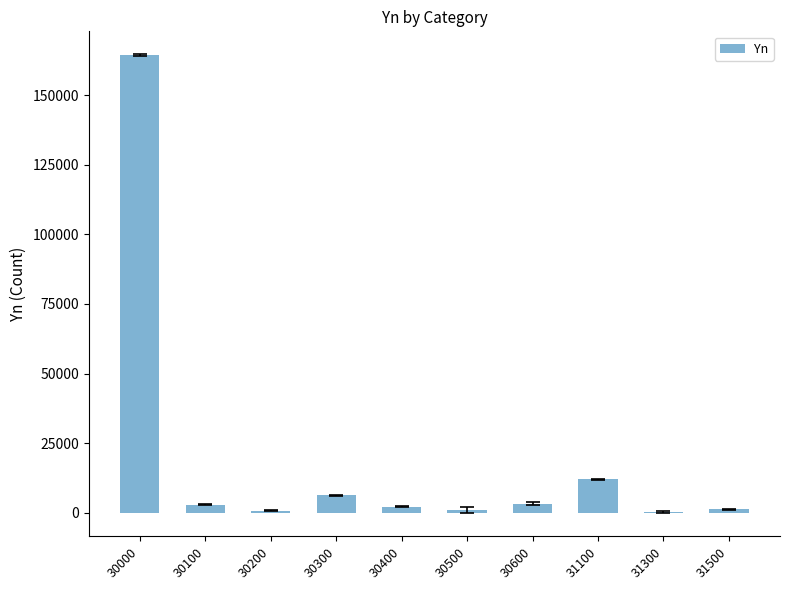

What is the sum of all values?

193859